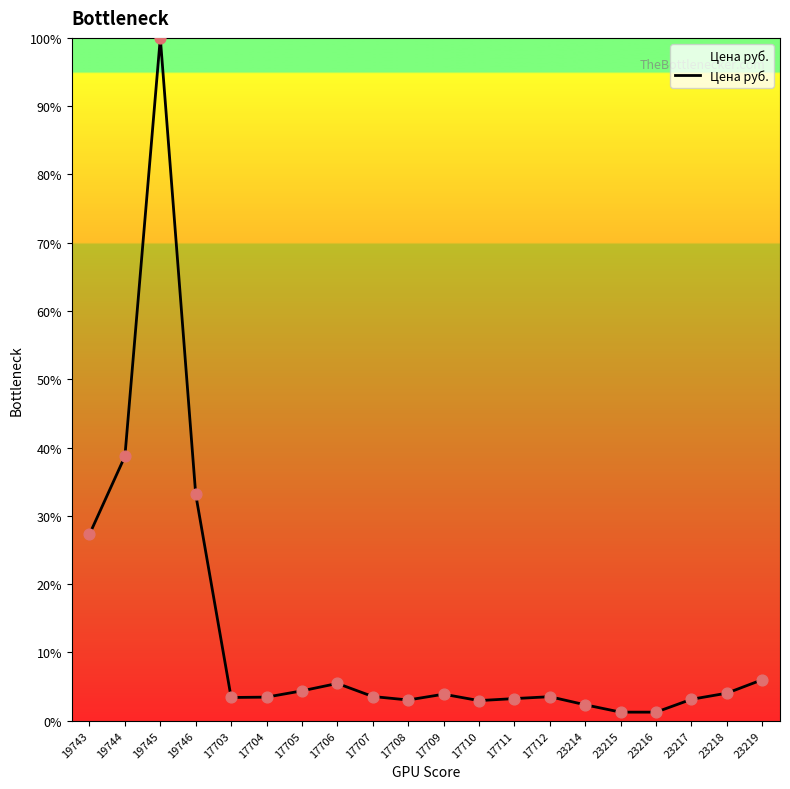

What is the ratio of the value at 23214 to the value at 19744?

0.1